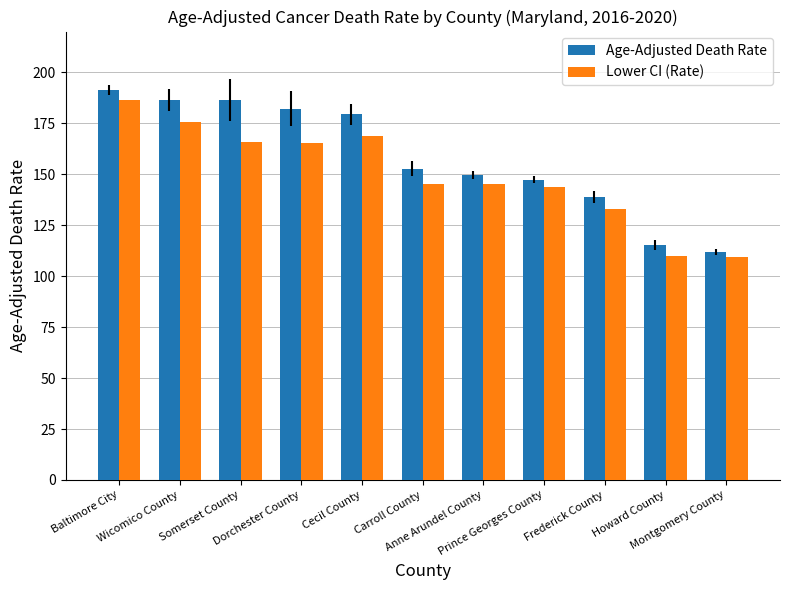

What is the difference between the maximum and minimum values in the Age-Adjusted Death Rate series?

79.5